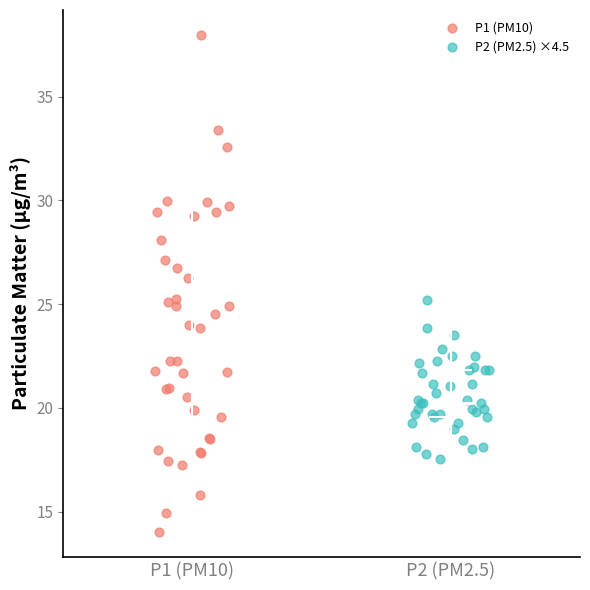

What are all the series names shown in the legend?

P1 (PM10), P2 (PM2.5) ×4.5